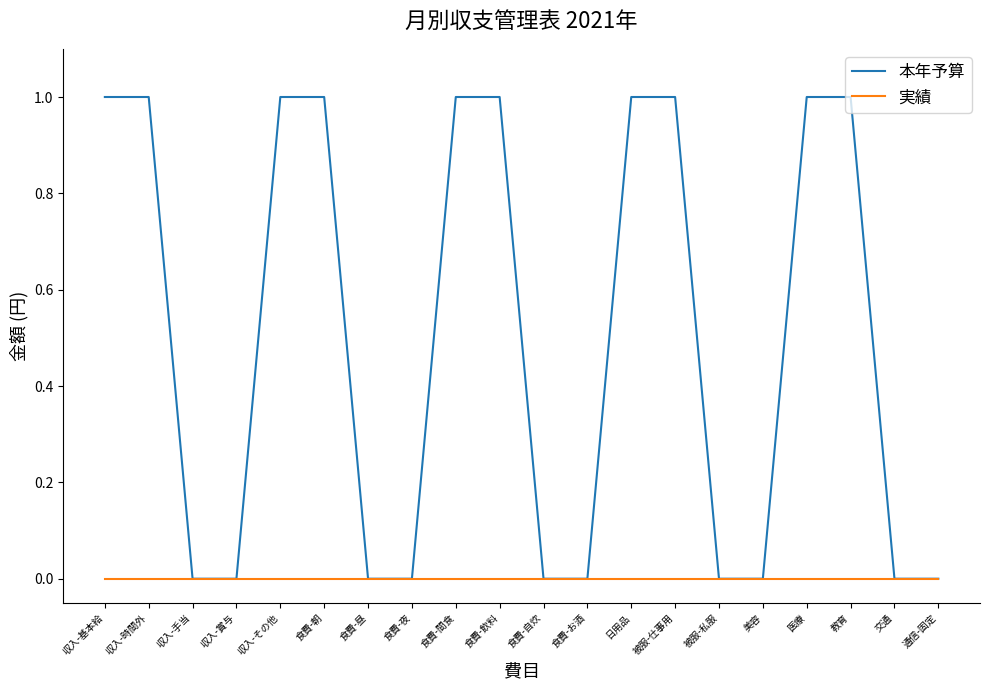

List the series in order of their overall mean, lowest first.

実績, 本年予算